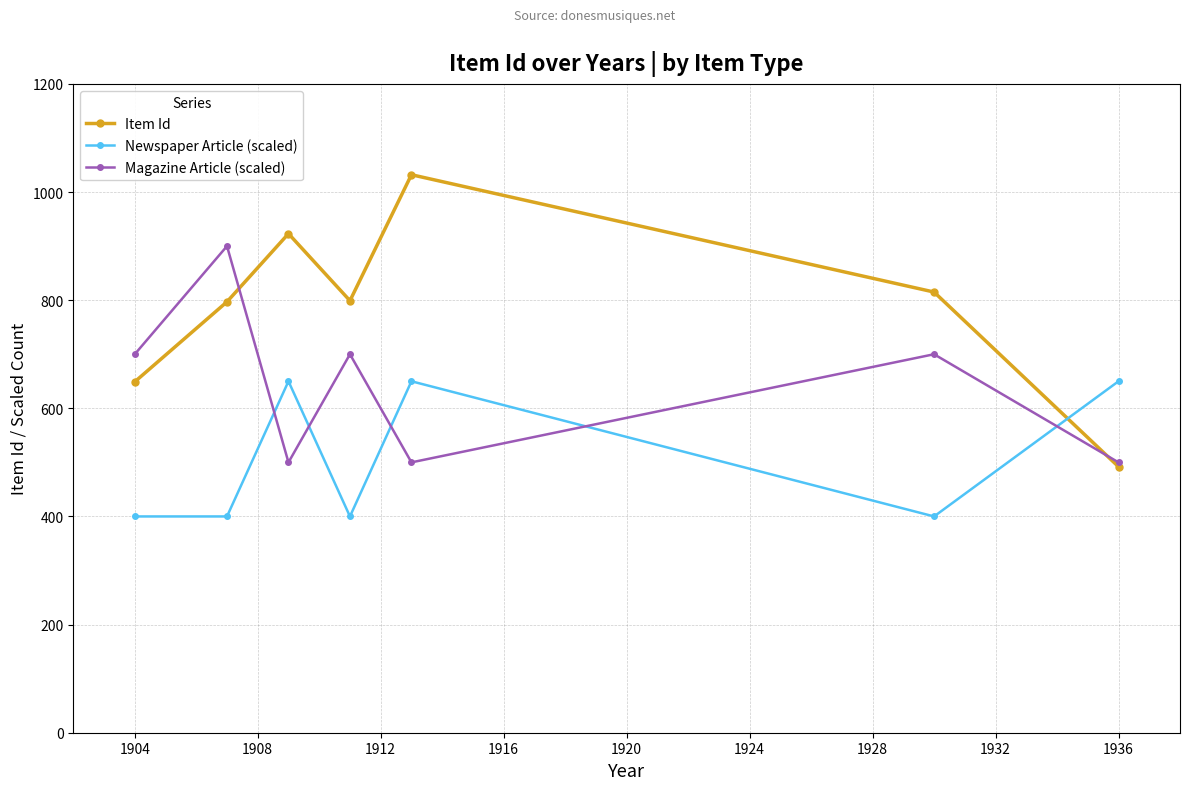

Rank the series by their maximum value, from lowest to highest.

Newspaper Article (scaled), Magazine Article (scaled), Item Id